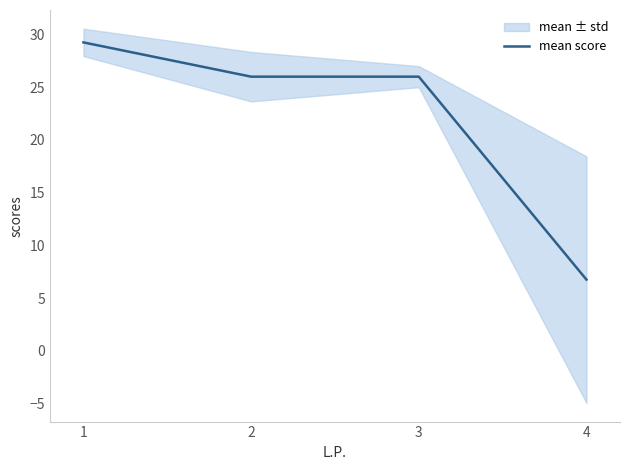

What is the minimum value shown in the chart?

6.8